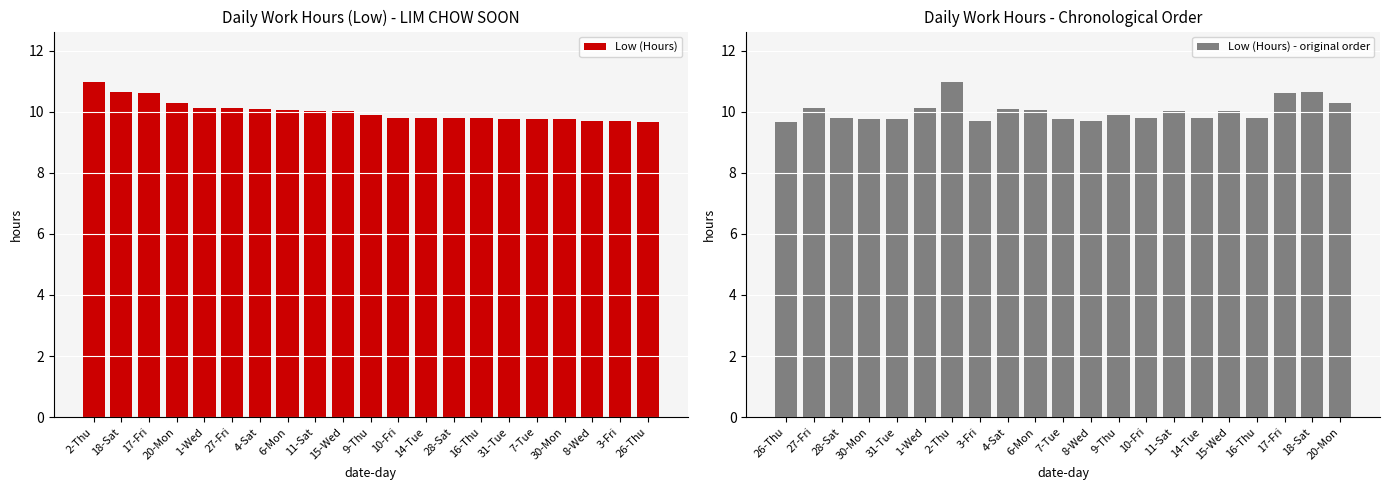

How many groups of bars are there?

21